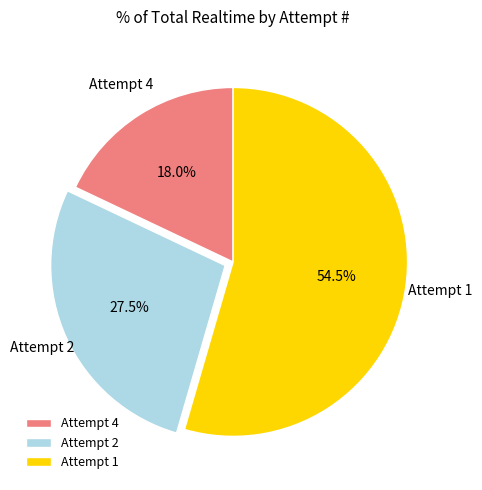

What is the smallest slice in the pie chart?

Attempt 4